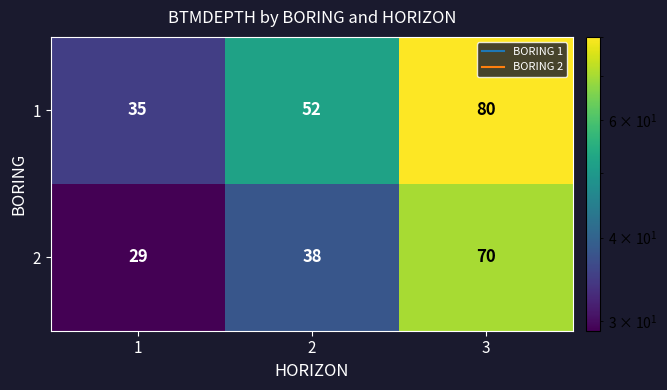

What is the difference between the highest and lowest values at 2?

14